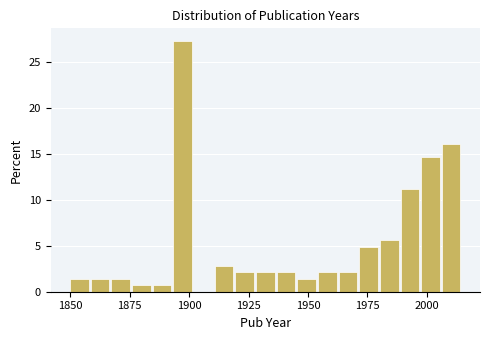

Read against the x-axis, roughly where is the centre of the tallest bar?

1895